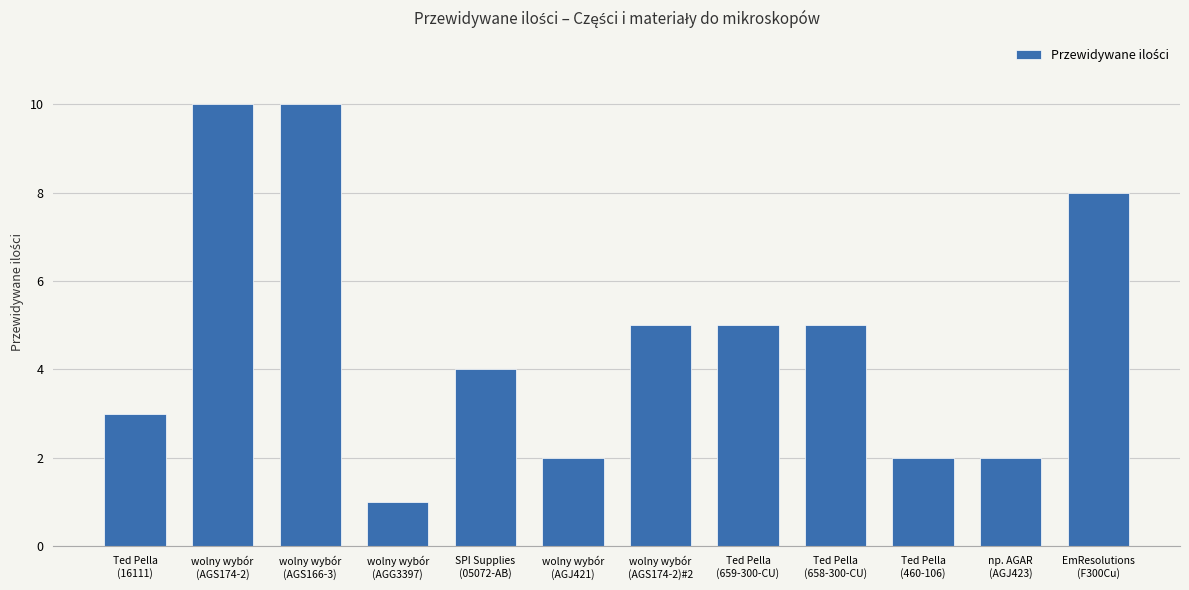

What is the greatest value displayed?

10